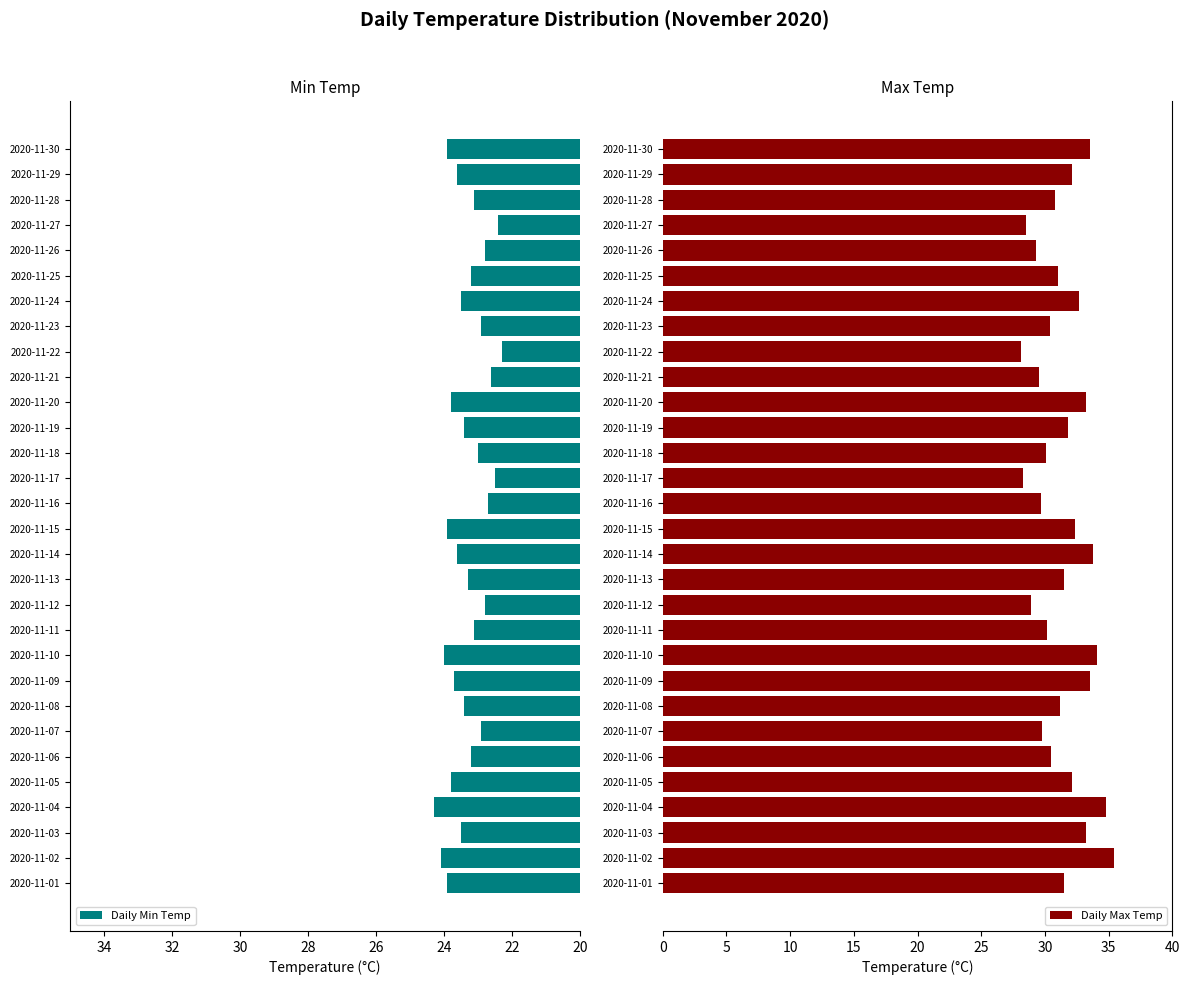

At how many categories does at least one series exceed 27?

30